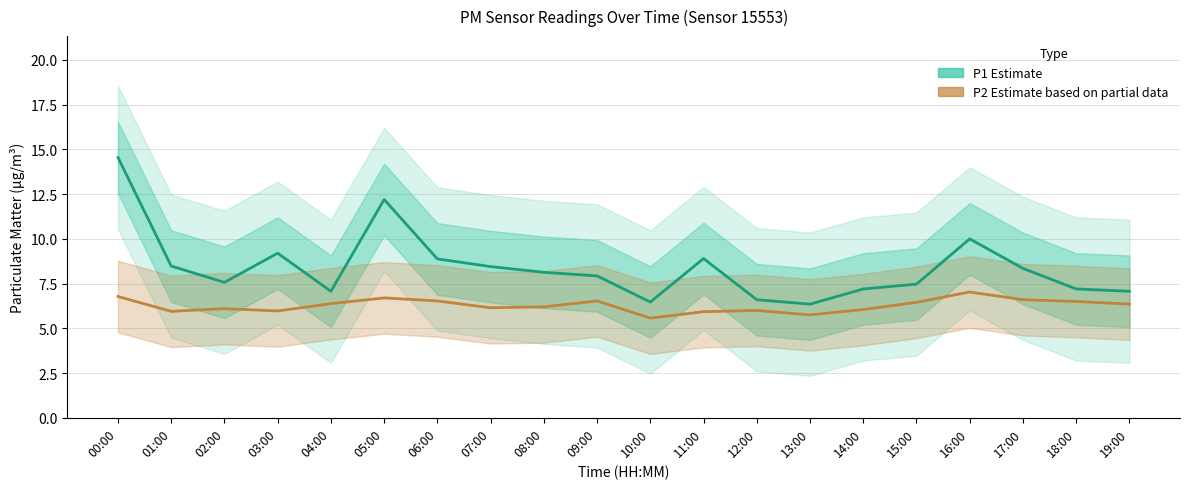

Between 12:00 and 07:00, which is larger?

07:00